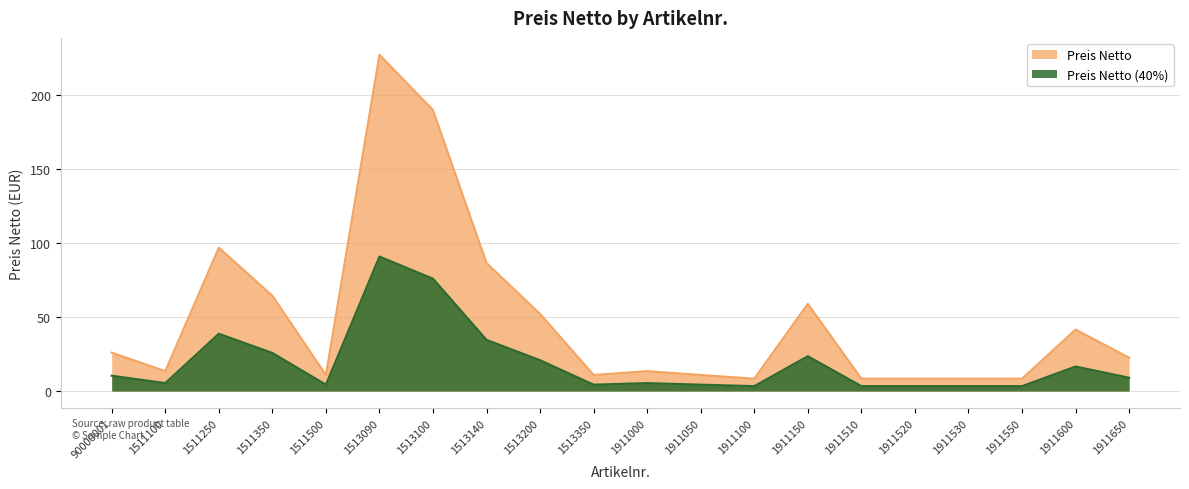

What is the difference between the second highest and second lowest values?

181.6